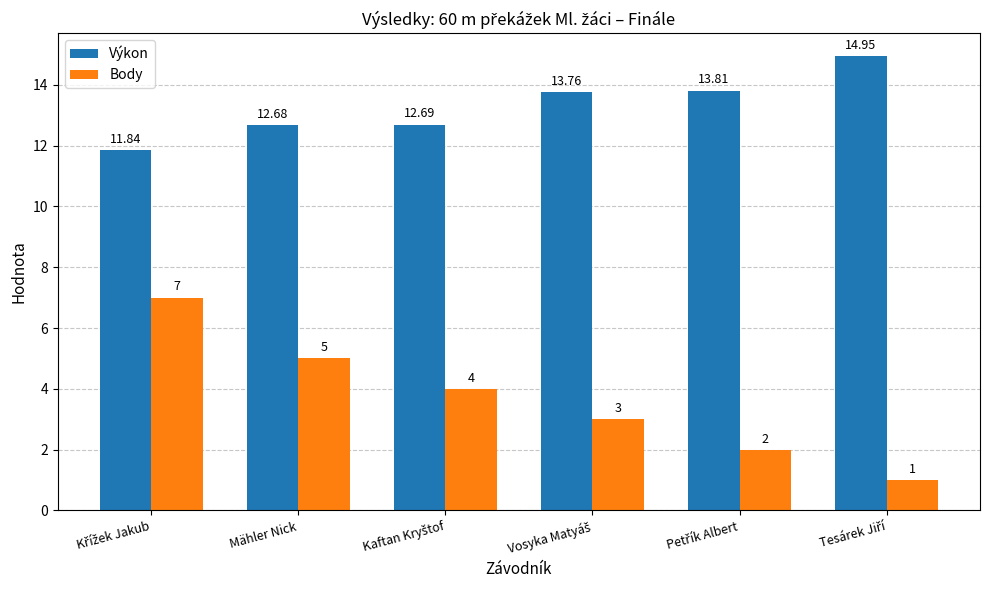

At how many categories does at least one series exceed 14?

1